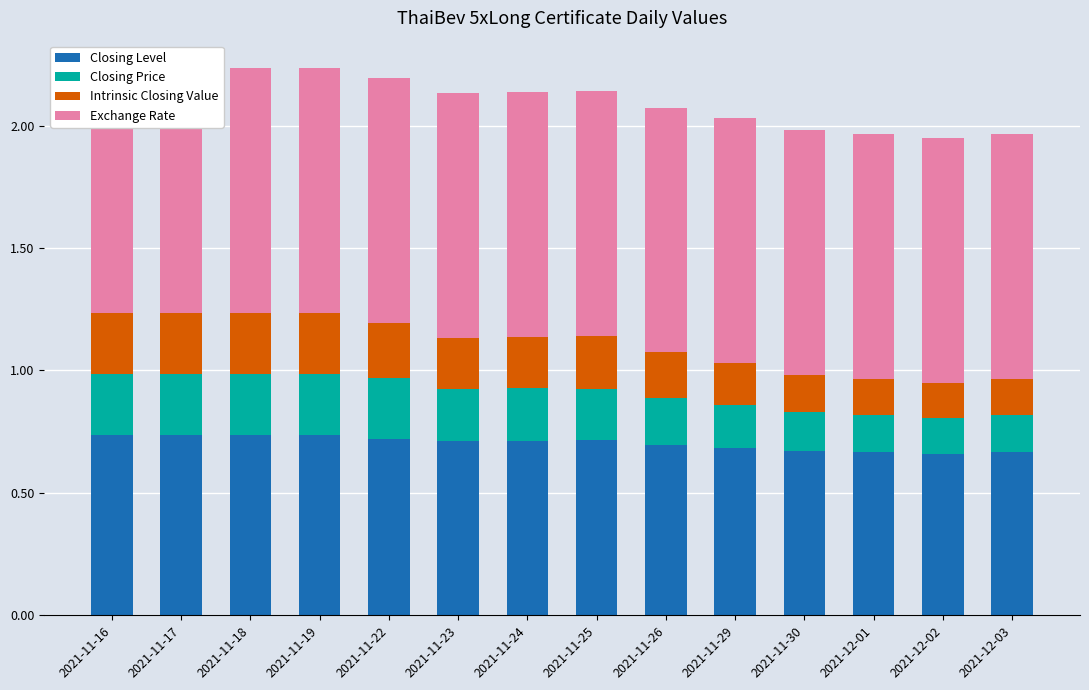

The value of Intrinsic Closing Value at 2021-11-22 is 0.1. True or false?

False